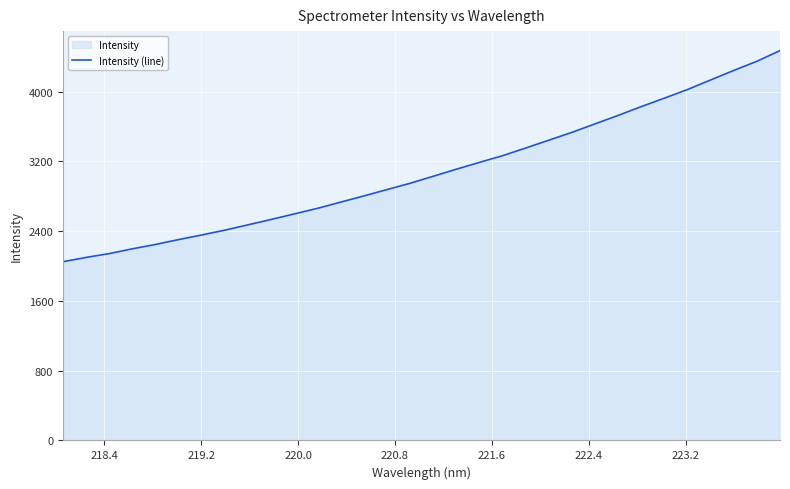

What is the minimum value shown in the chart?

2050.5